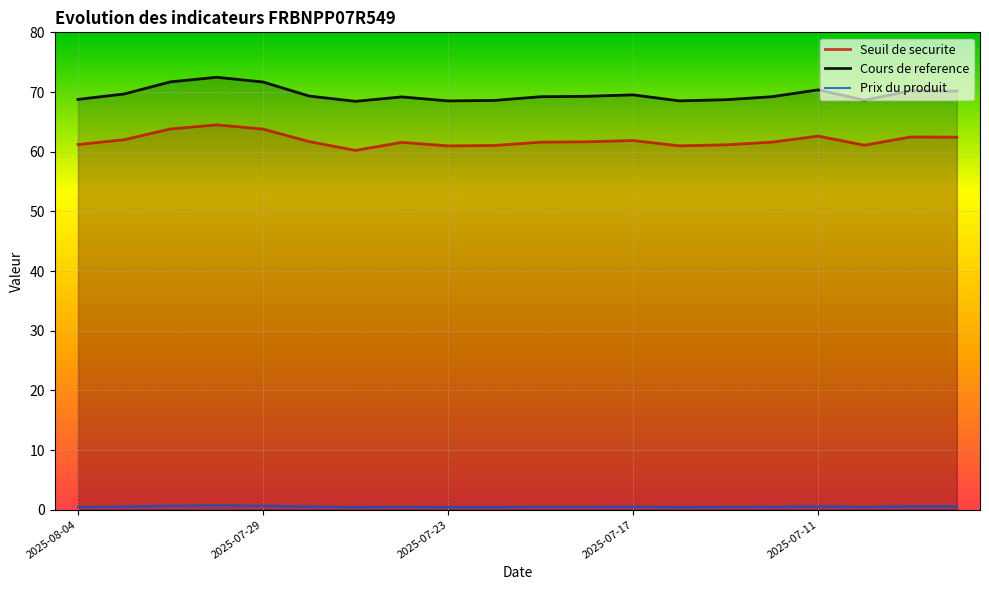

At which category does Prix du produit reach its first local valley?

6